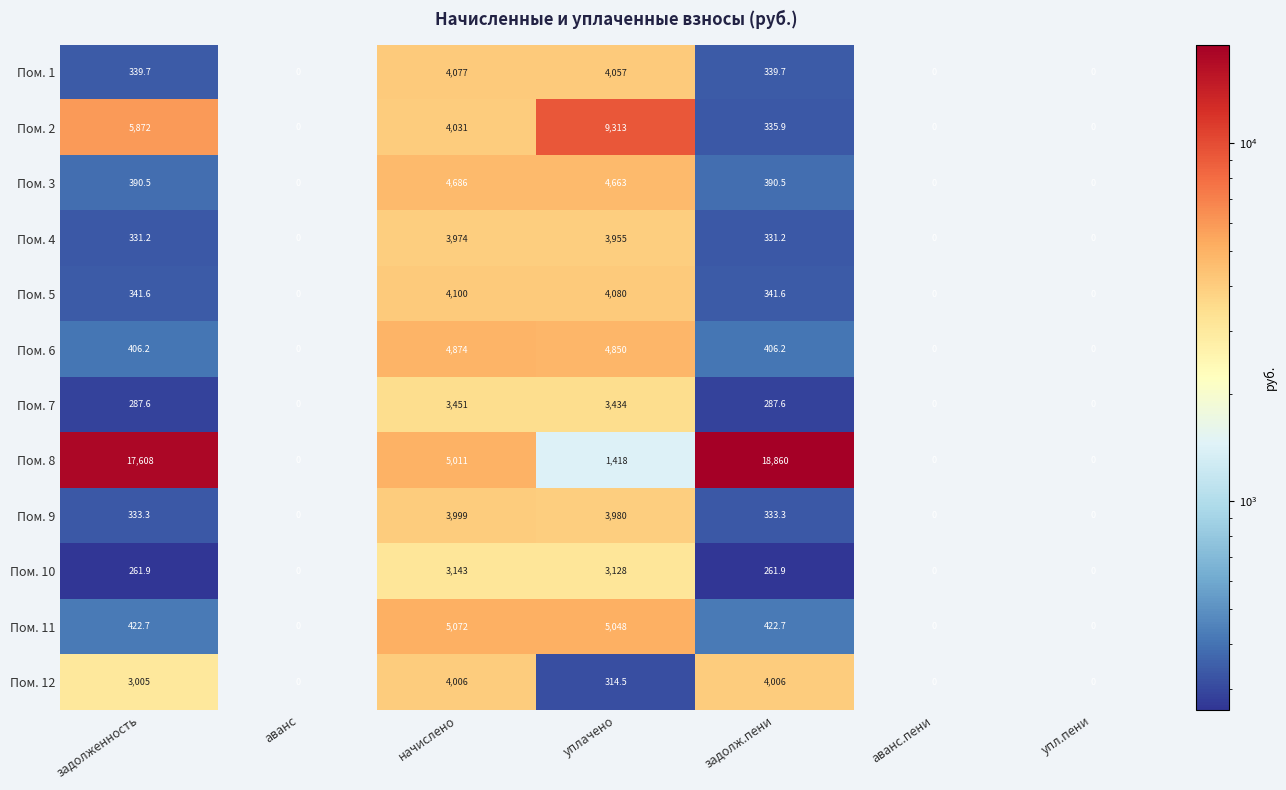

At which category is the sum across all series the highest?

начислено